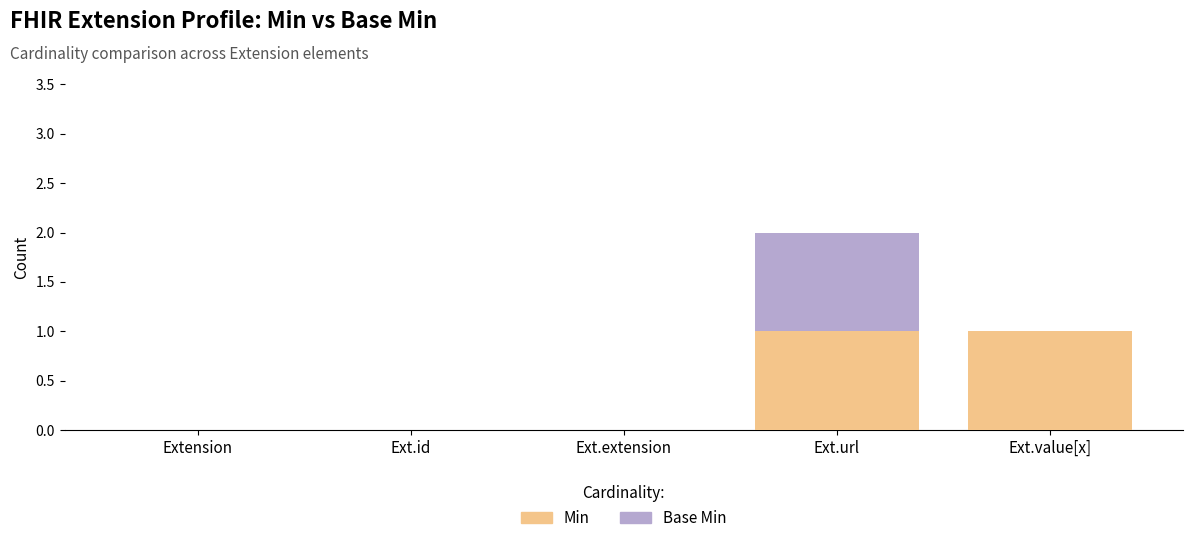

At which category is the sum across all series the highest?

Ext.url